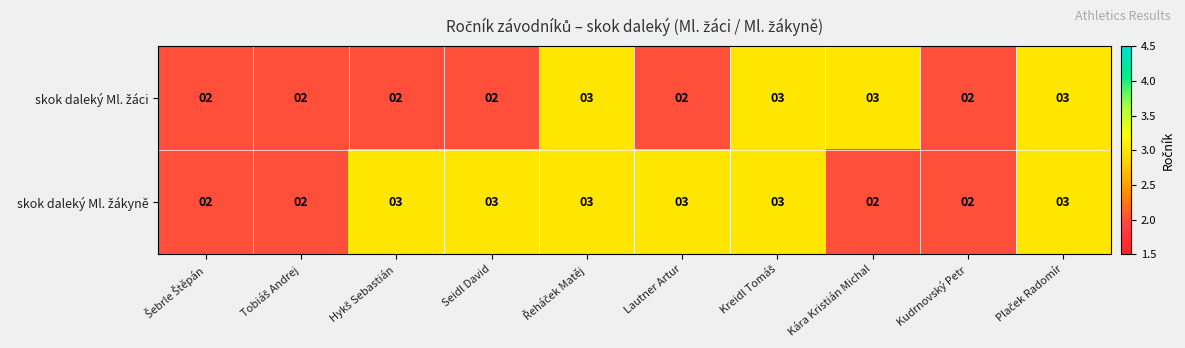

Which label corresponds to the smallest value in the chart?

Šebrle Štěpán